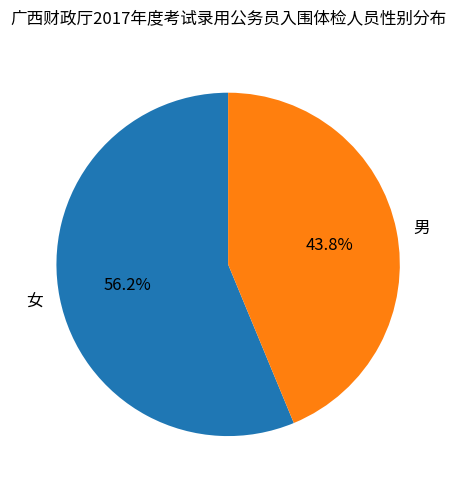

What is the ratio of the value at 女 to the value at 男?

1.3